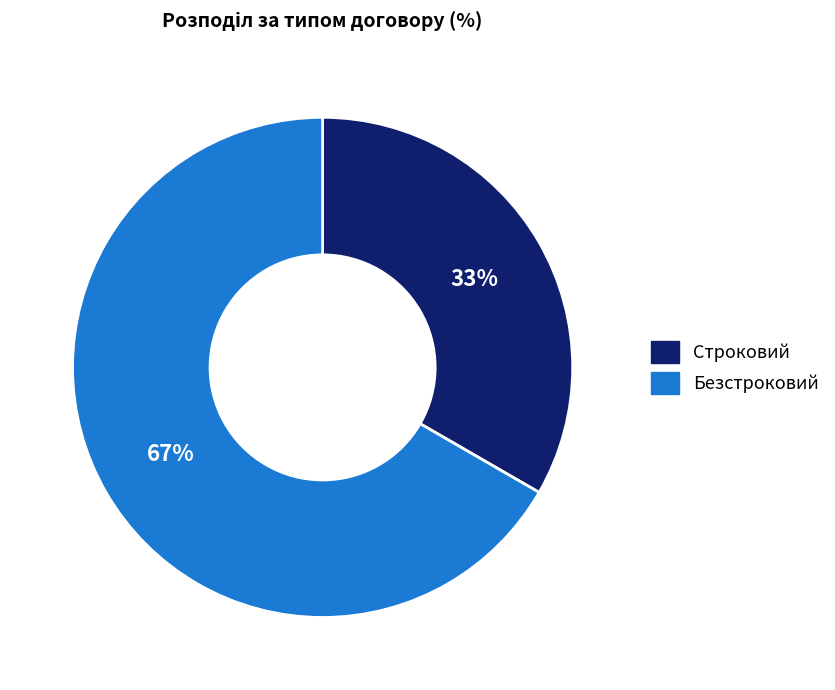

Which has a higher value, Безстроковий or Строковий?

Безстроковий